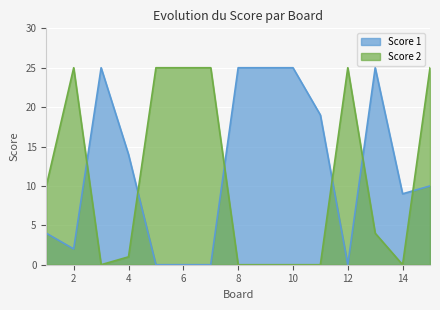

What is the maximum value for Score 2?

25